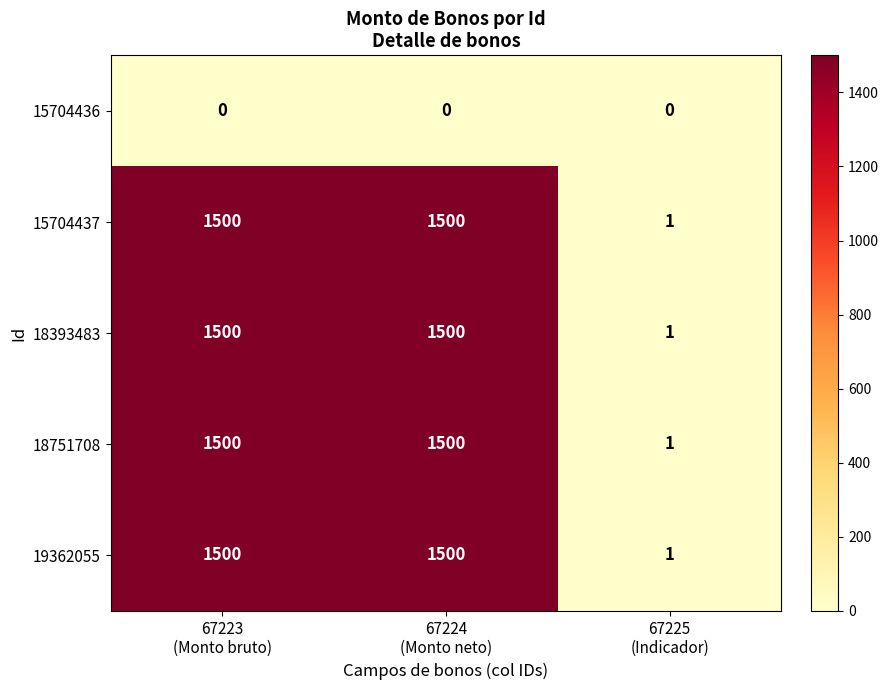

What is the average value of the 18393483 series?

1000